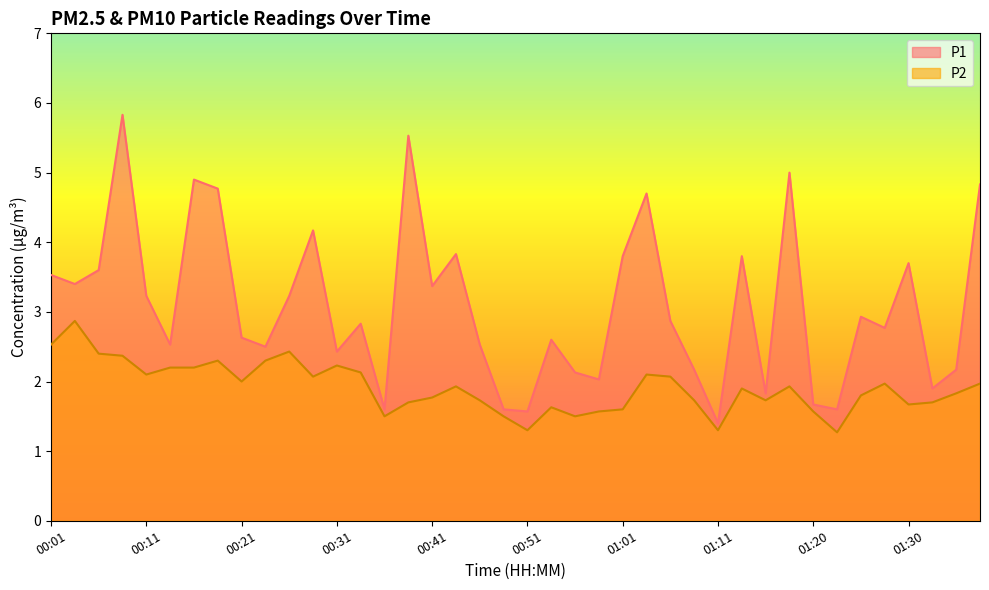

What is the greatest value displayed?

5.8